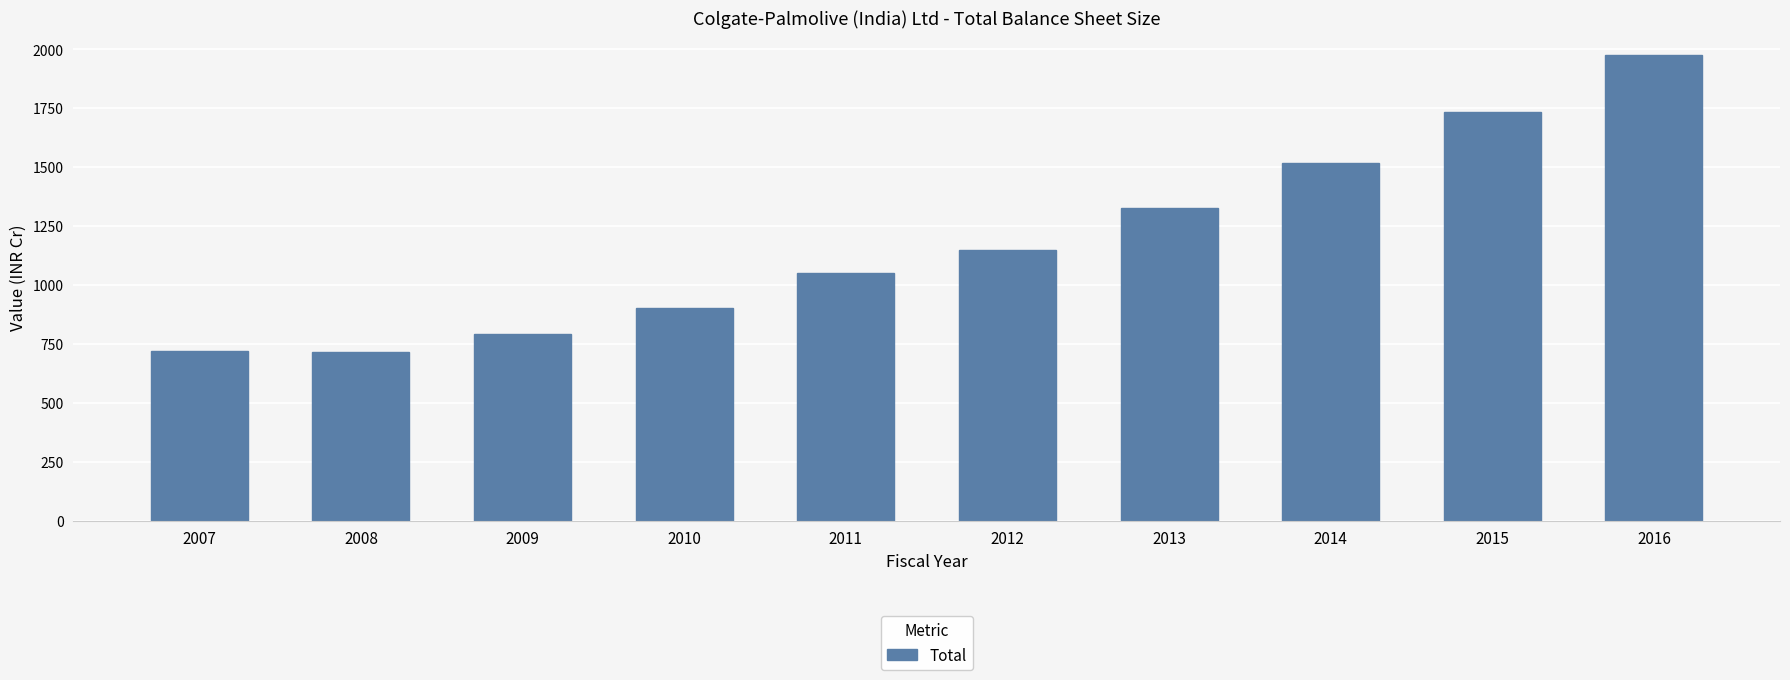

Does the chart contain stacked bars?

No